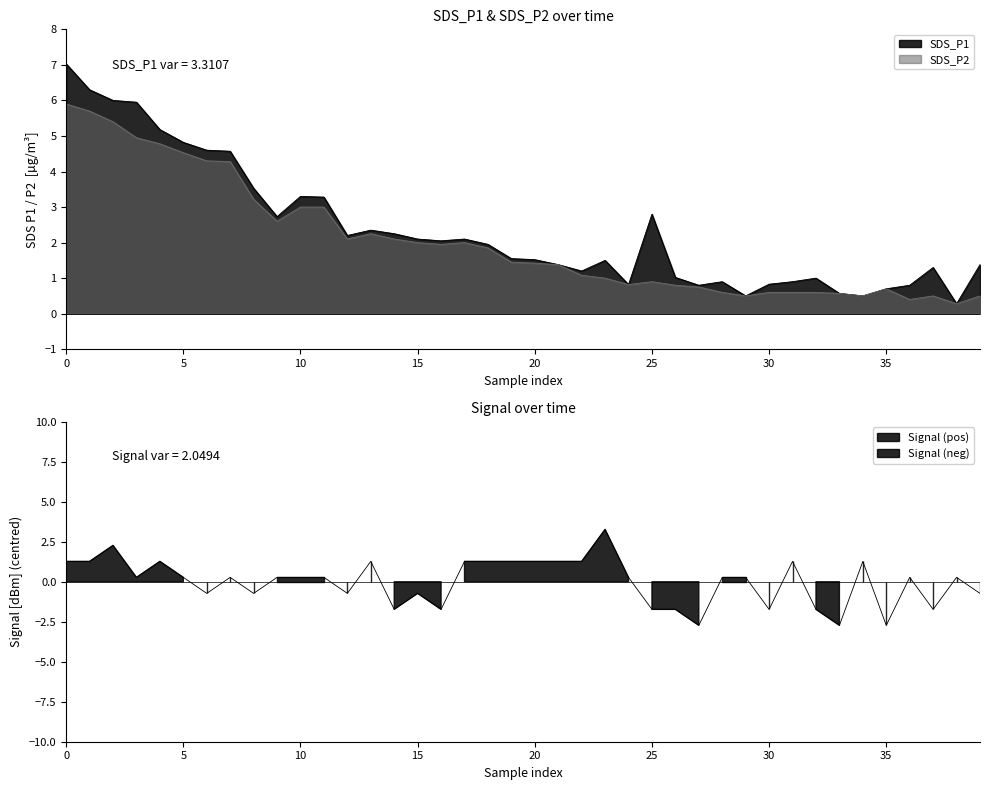

What is the minimum value for SDS_P1?

0.3